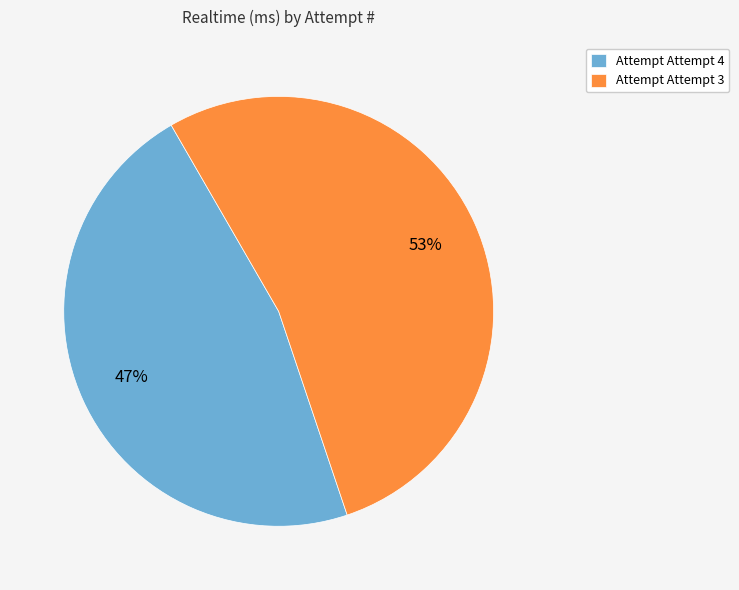

To the nearest percent, what is the average slice percentage?

50%